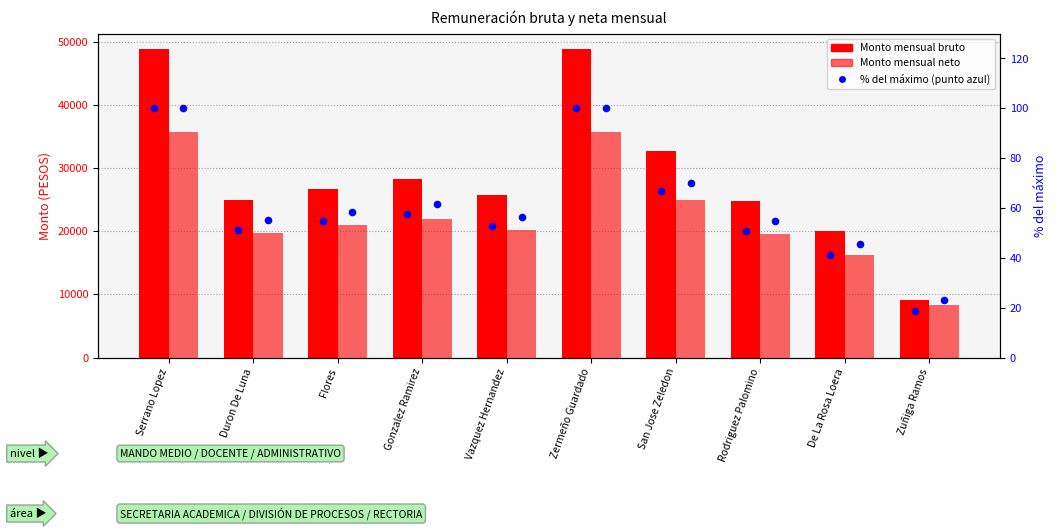

Which series has the widest spread of Y values?

Monto mensual bruto